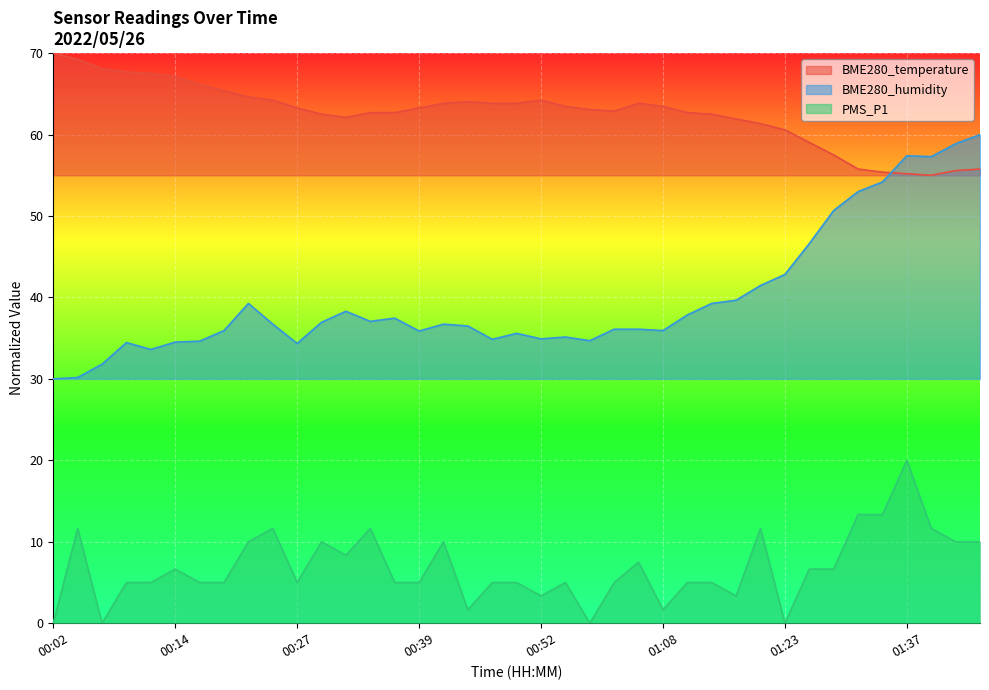

At which category does the chart reach its minimum across all series?

00:02